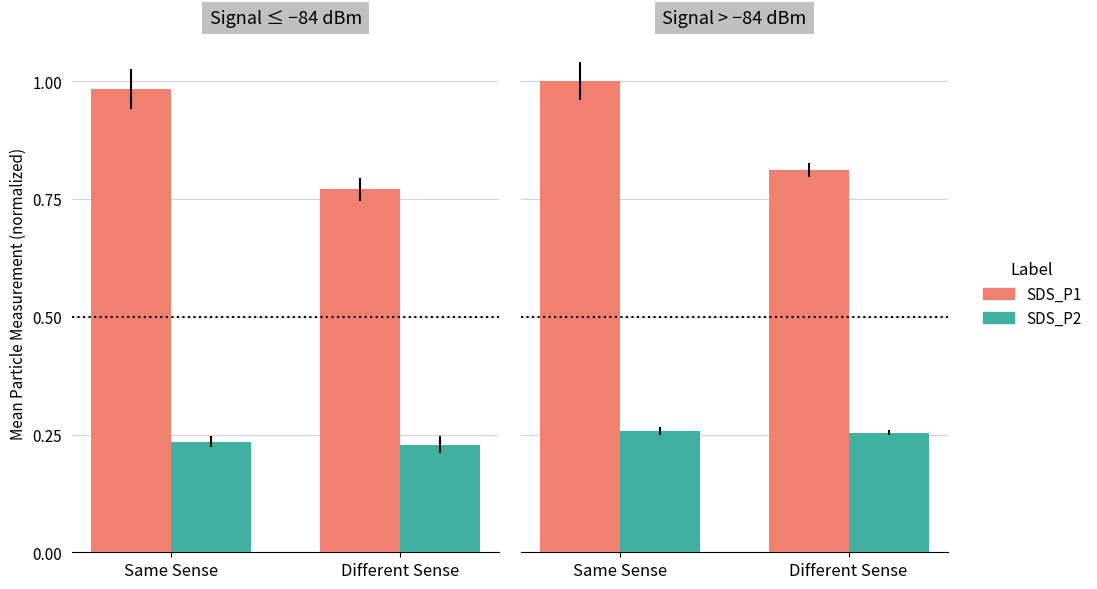

Which series has the largest total across all categories?

SDS_P1